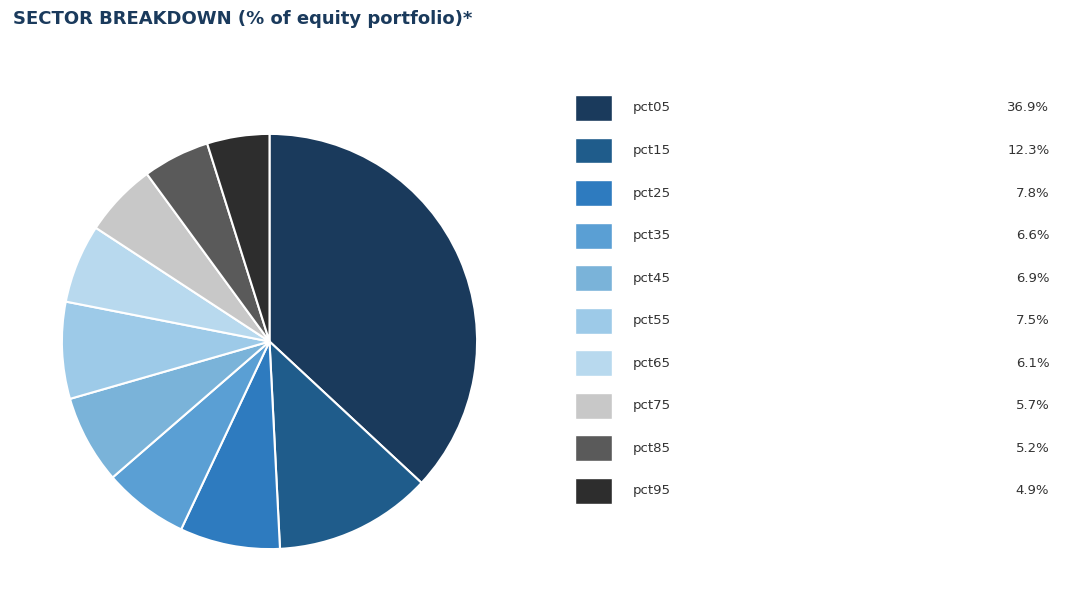

How many segments does this pie chart have?

10